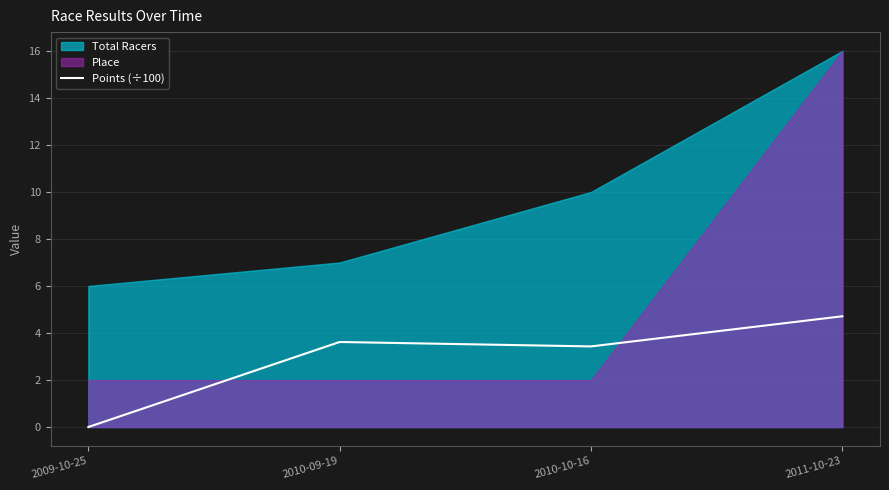

Does the chart have visible grid lines?

Yes